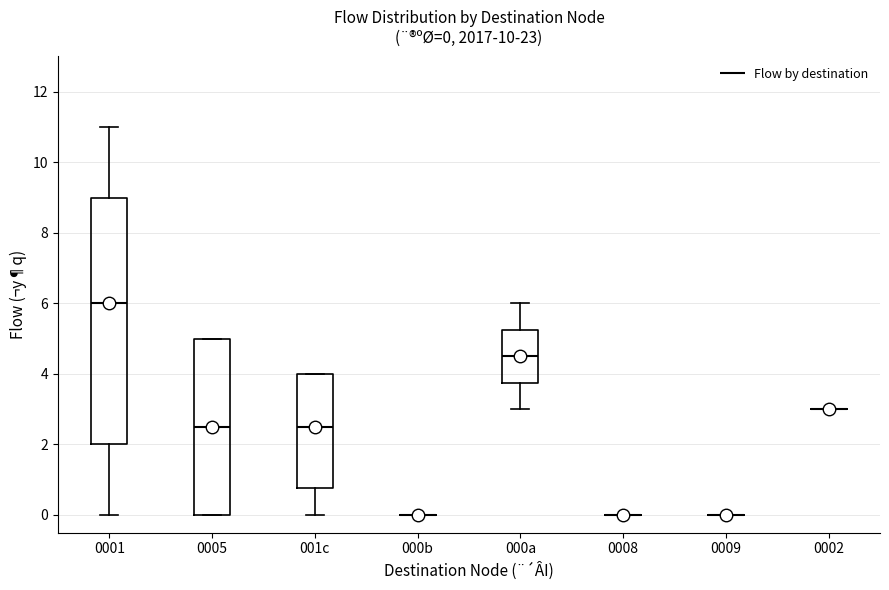

Which box is the tallest, from its lower edge to its upper edge?

0001